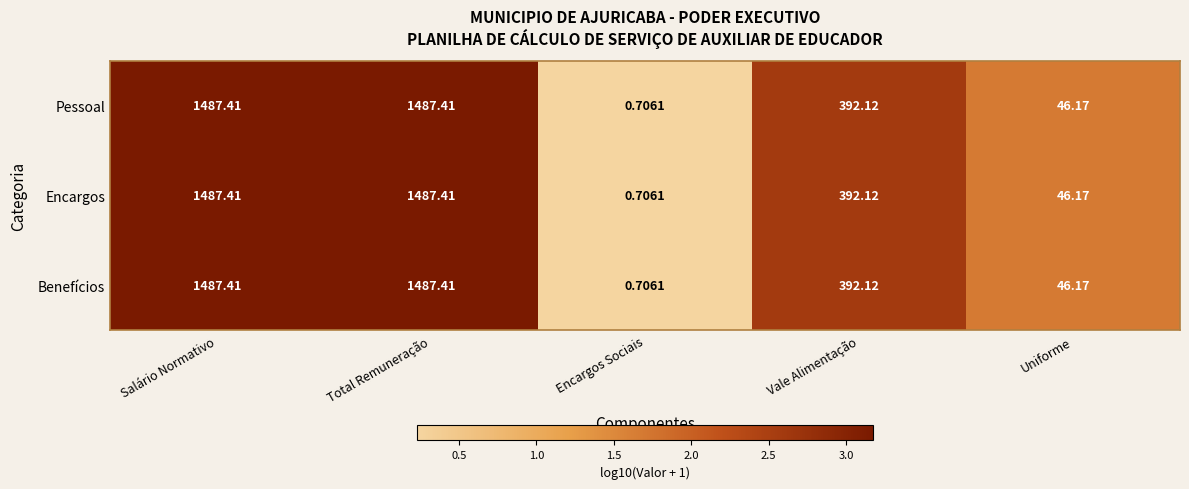

Is the value of Benefícios at Salário Normativo greater than the value of Pessoal at Uniforme?

Yes